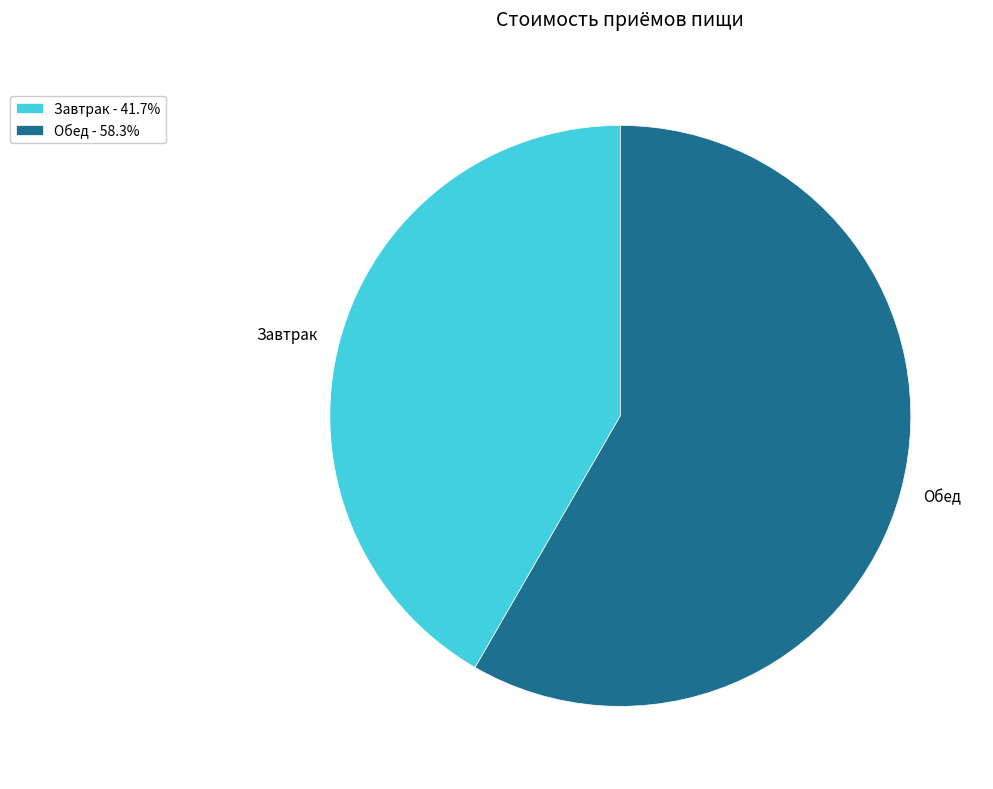

Count the number of slices in the pie.

2